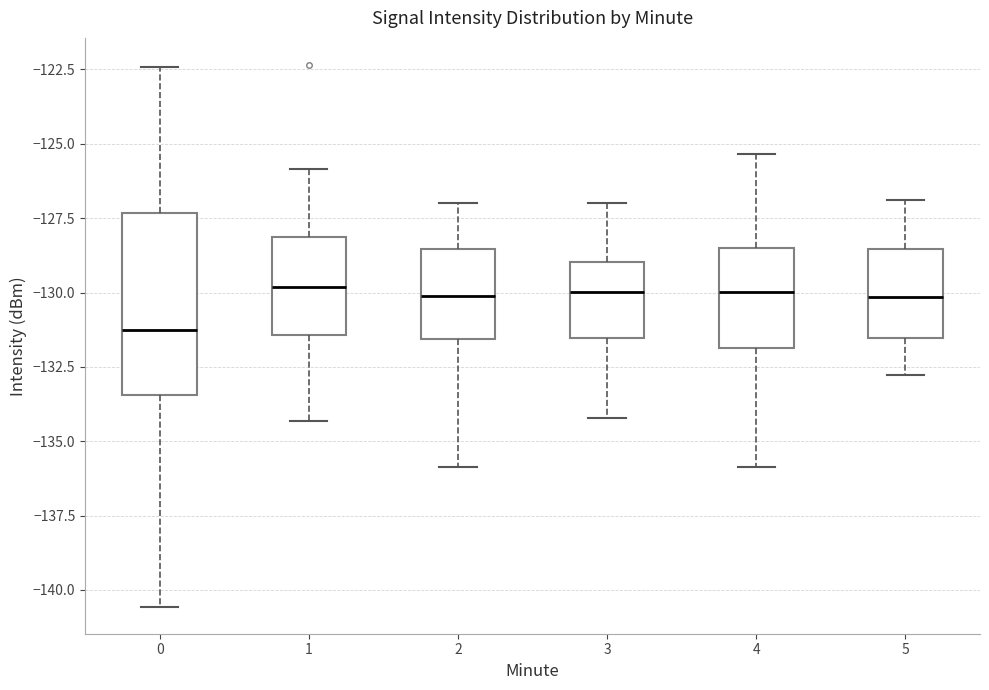

Reading left to right, read every box against the y-axis: the position of its median line, the range the box covers, and the ends of its whiskers. The values are not printed on the chart, so give them approximately, as read against the axis.

0: median -131.5, box -133.5 to -127.5, whiskers -140.5 to -122.5
1: median -130.0, box -131.5 to -128.0, whiskers -134.5 to -126.0
2: median -130.0, box -131.5 to -128.5, whiskers -136.0 to -127.0
3: median -130.0, box -131.5 to -129.0, whiskers -134.0 to -127.0
4: median -130.0, box -132.0 to -128.5, whiskers -136.0 to -125.5
5: median -130.0, box -131.5 to -128.5, whiskers -133.0 to -127.0